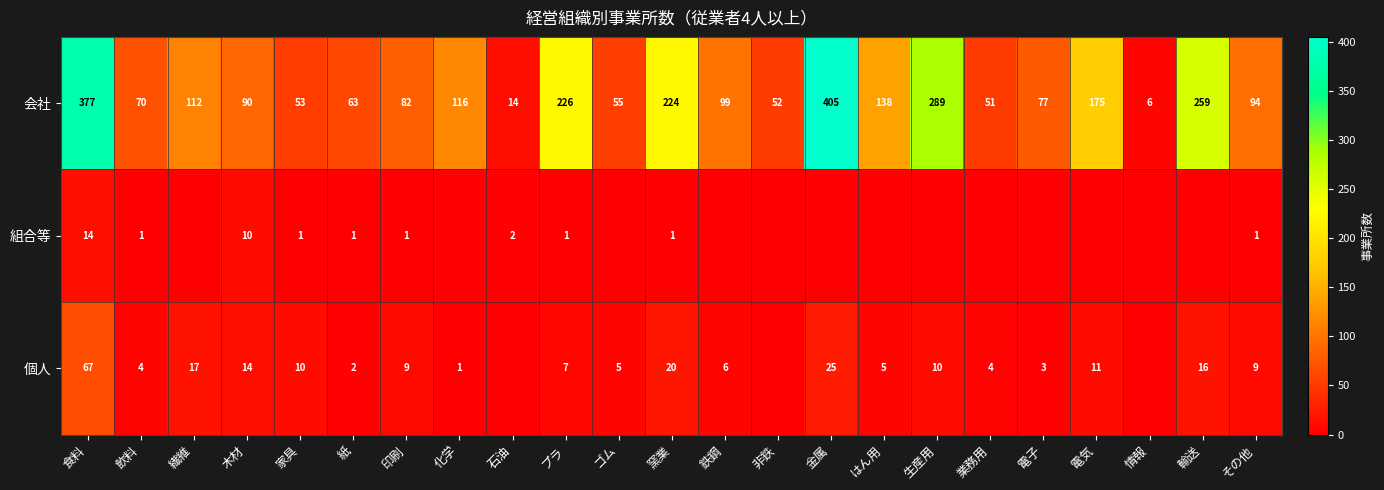

At which category is the sum across all series the highest?

食料